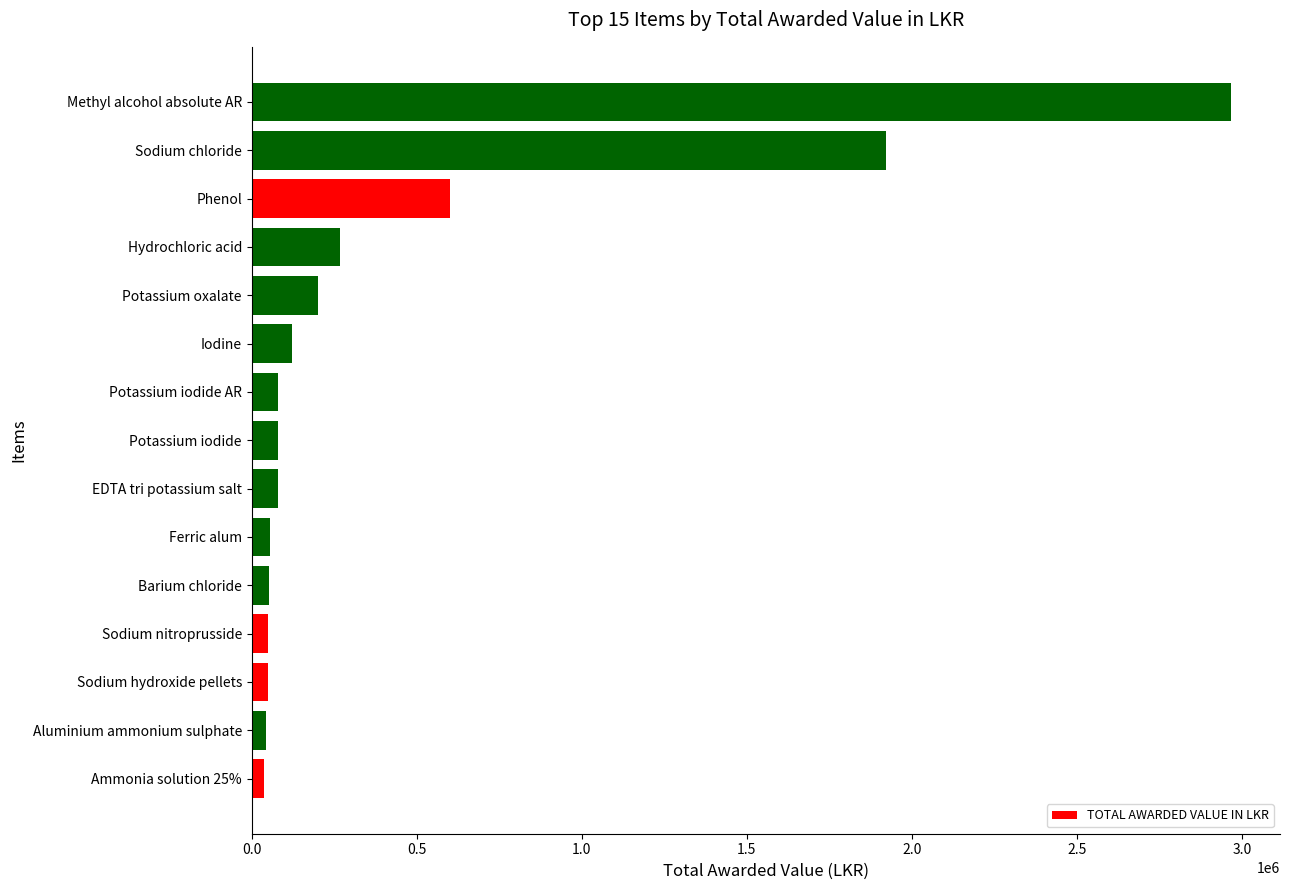

The value at Phenol is 600000.0. True or false?

True